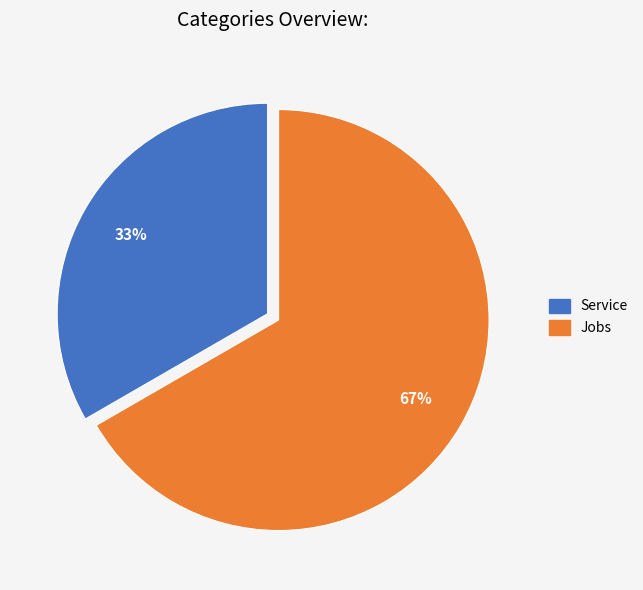

To the nearest percent, what is the average slice percentage?

50%